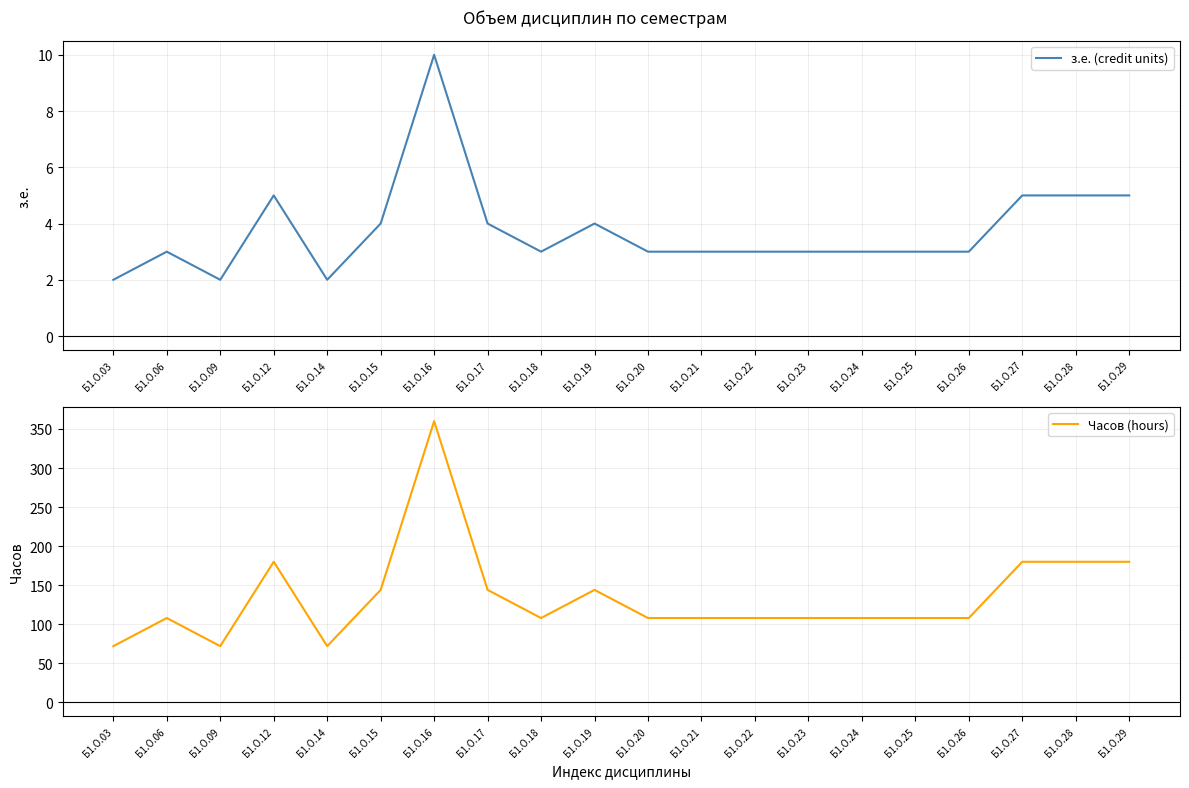

Reading left to right, what are all the values shown in this chart?

з.е. (credit units): Б1.О.03=2	Б1.О.06=3	Б1.О.09=2	Б1.О.12=5	Б1.О.14=2	Б1.О.15=4	Б1.О.16=10	Б1.О.17=4	Б1.О.18=3	Б1.О.19=4	Б1.О.20=3	Б1.О.21=3	Б1.О.22=3	Б1.О.23=3	Б1.О.24=3	Б1.О.25=3	Б1.О.26=3	Б1.О.27=5	Б1.О.28=5	Б1.О.29=5
Часов (hours): Б1.О.03=72	Б1.О.06=108	Б1.О.09=72	Б1.О.12=180	Б1.О.14=72	Б1.О.15=144	Б1.О.16=360	Б1.О.17=144	Б1.О.18=108	Б1.О.19=144	Б1.О.20=108	Б1.О.21=108	Б1.О.22=108	Б1.О.23=108	Б1.О.24=108	Б1.О.25=108	Б1.О.26=108	Б1.О.27=180	Б1.О.28=180	Б1.О.29=180